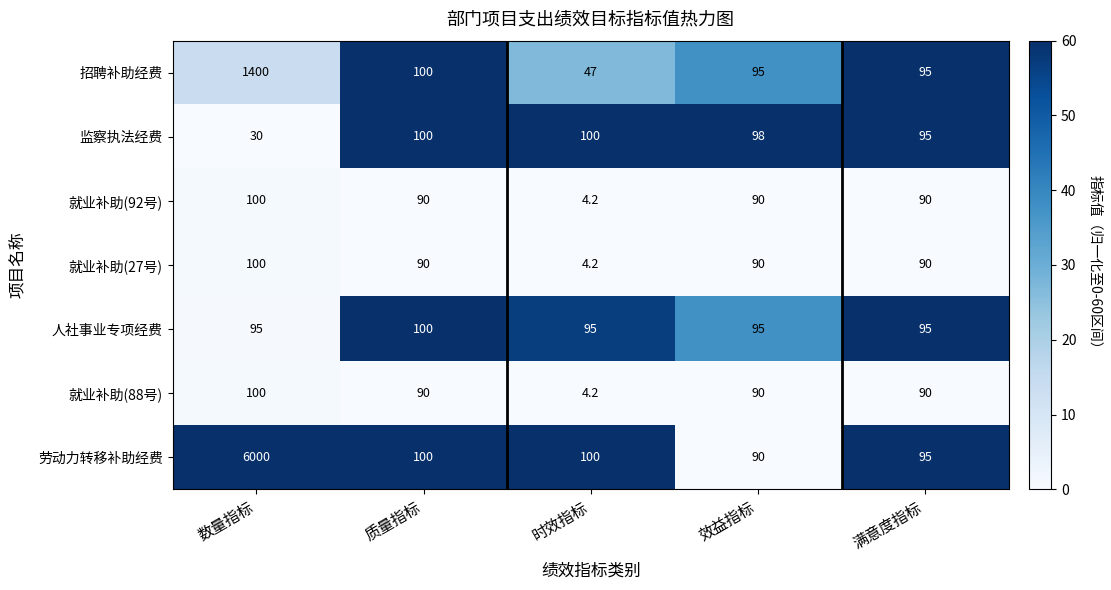

Which category has the highest value across all series?

数量指标